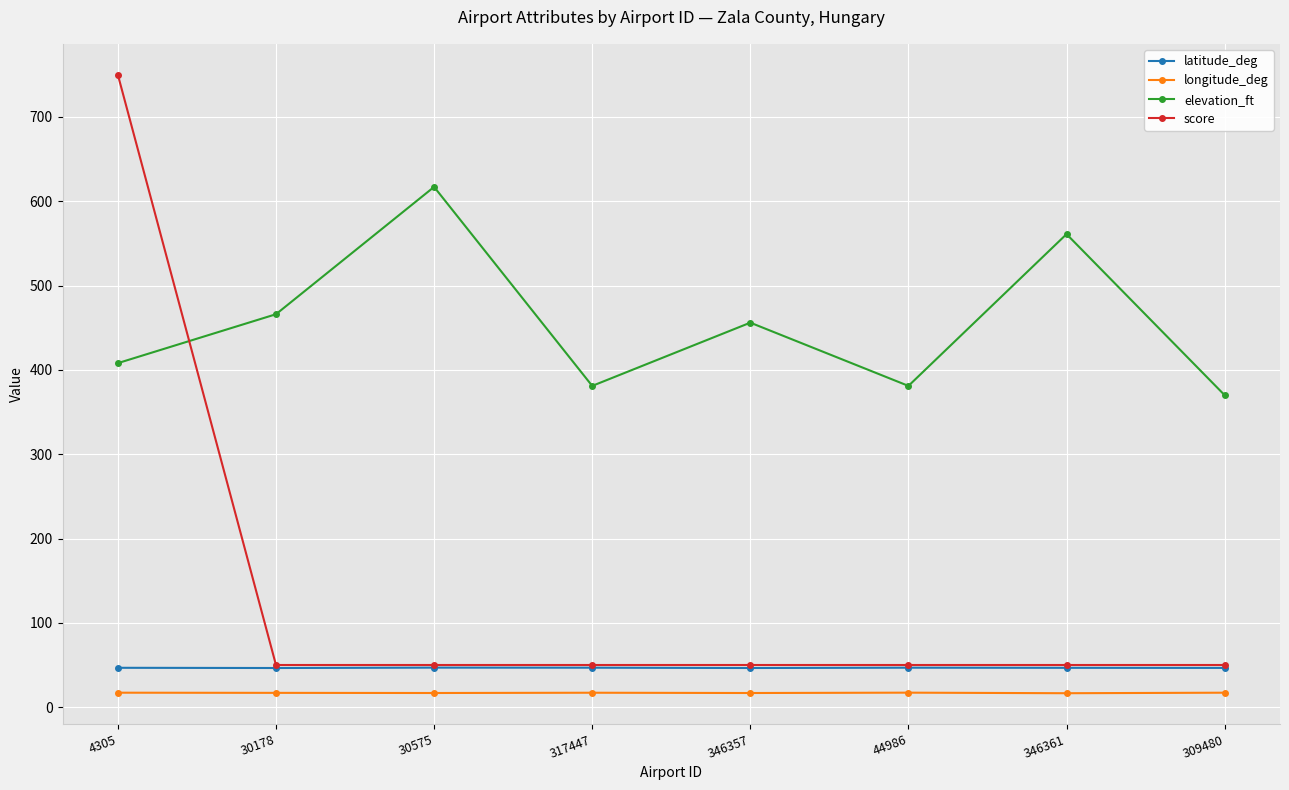

At how many categories does at least one series exceed 656?

1